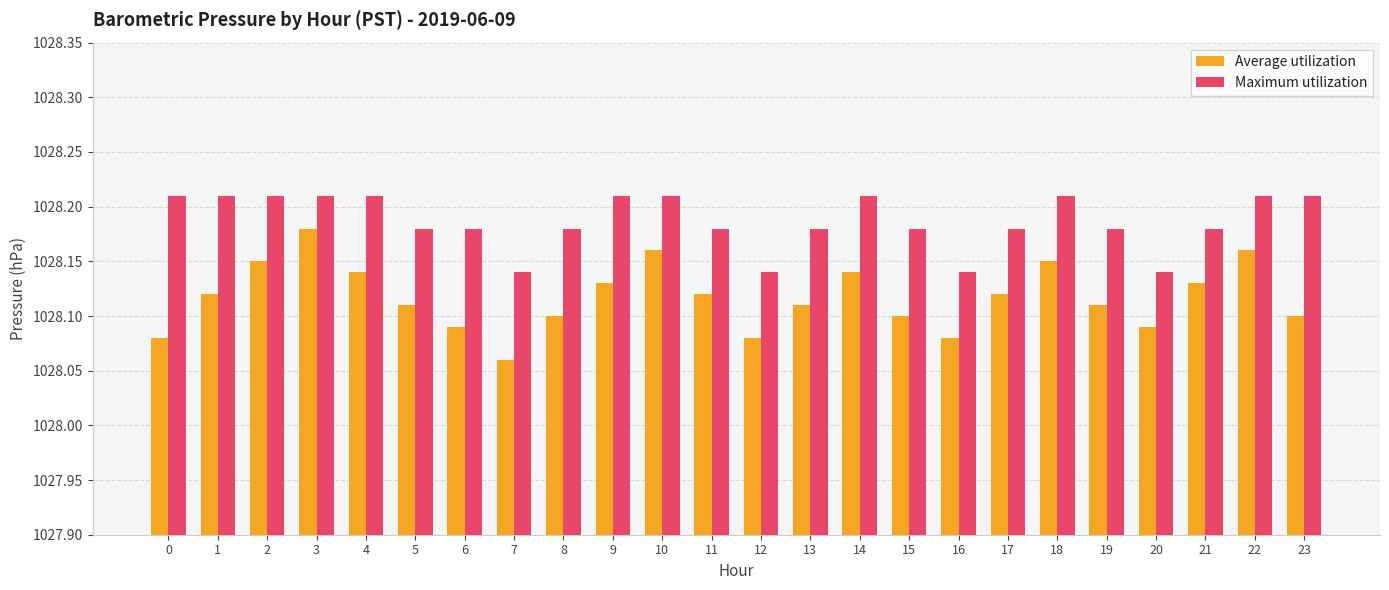

At which label is Average utilization closest to 1028?

7